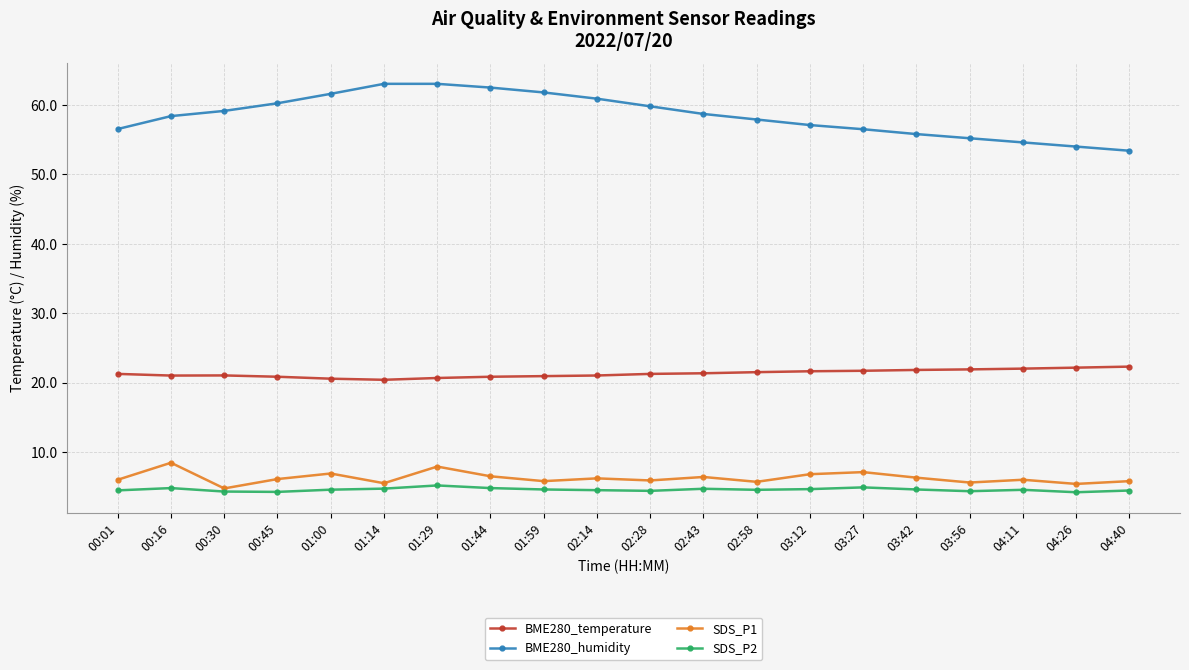

Count the number of data series in this chart.

4